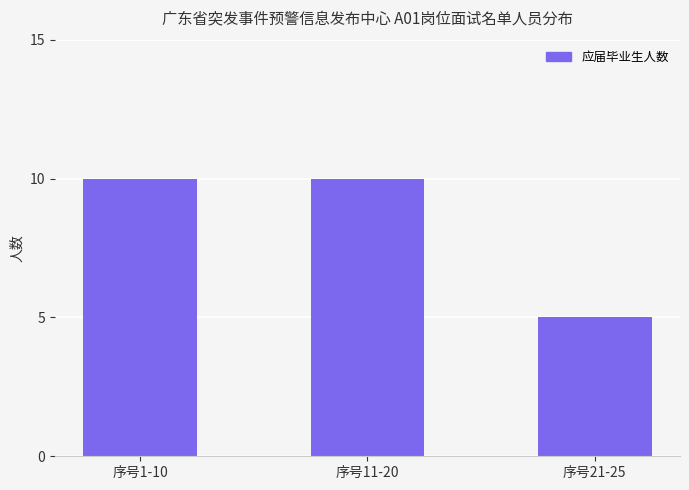

What is the average value?

8